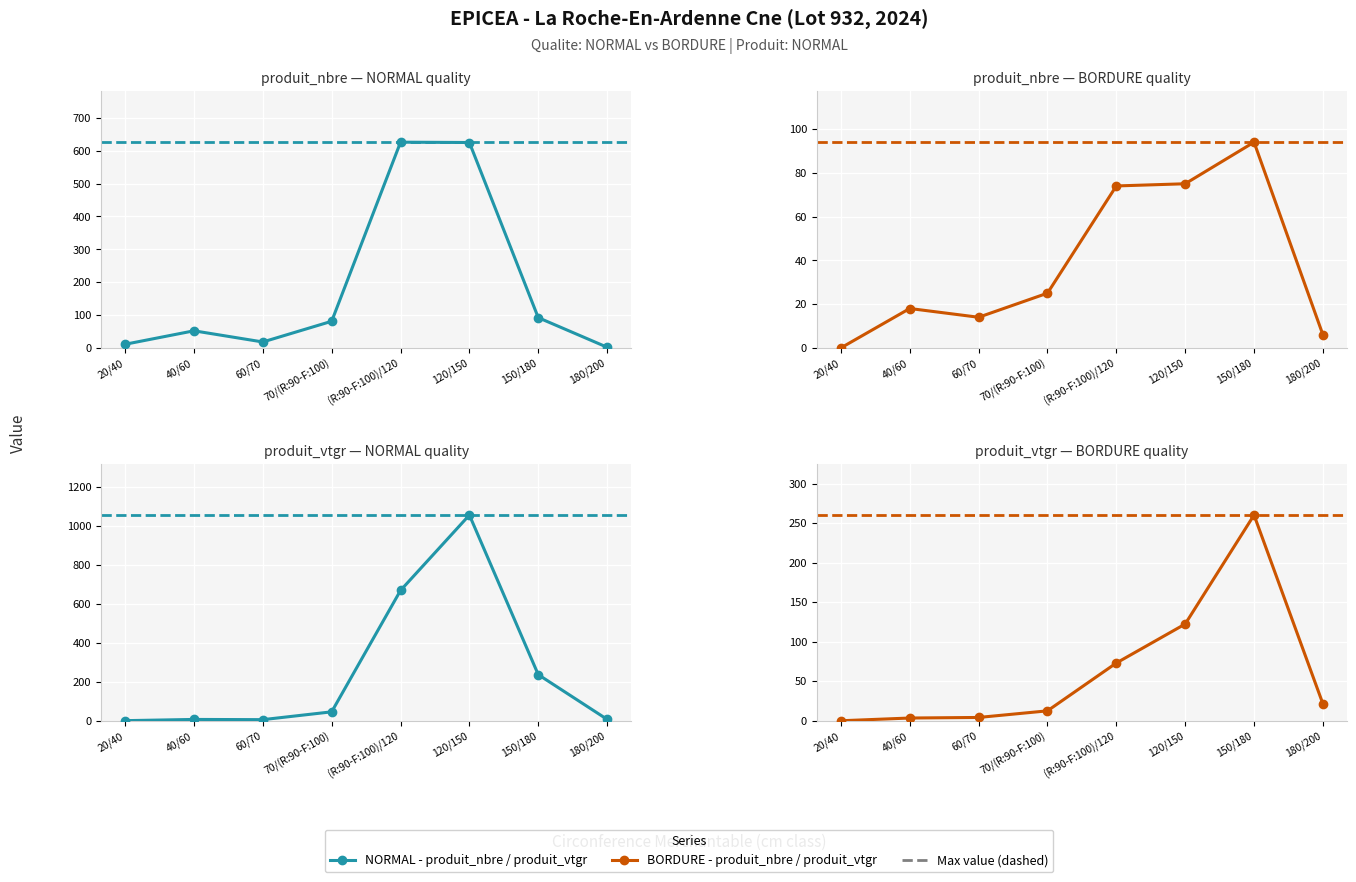

Where does the NORMAL - produit_vtgr series first go above 45?

70/(R:90-F:100)